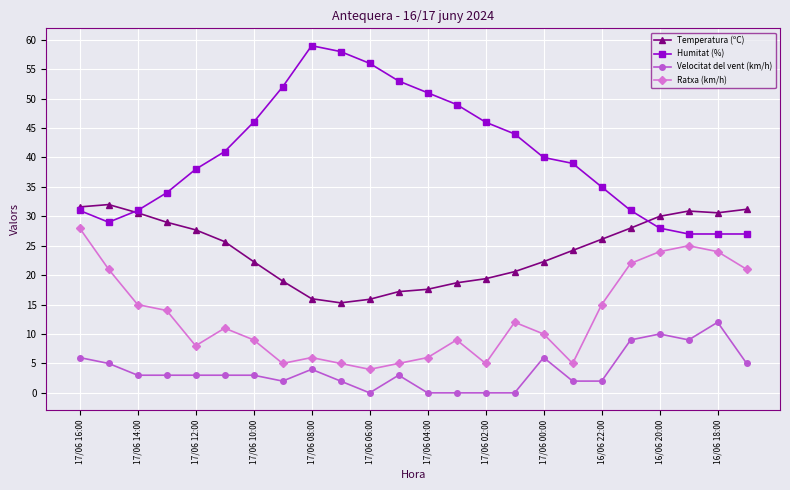

What is the maximum value shown in the chart?

59.0